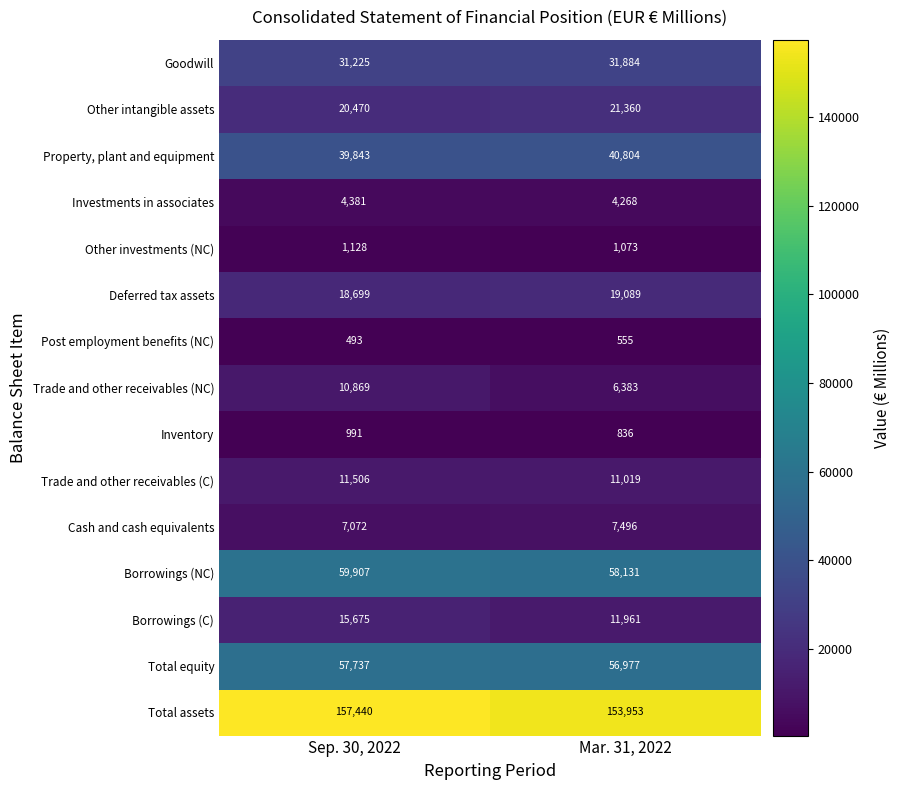

What is the difference between the Total assets values at Sep. 30, 2022 and Mar. 31, 2022?

3487